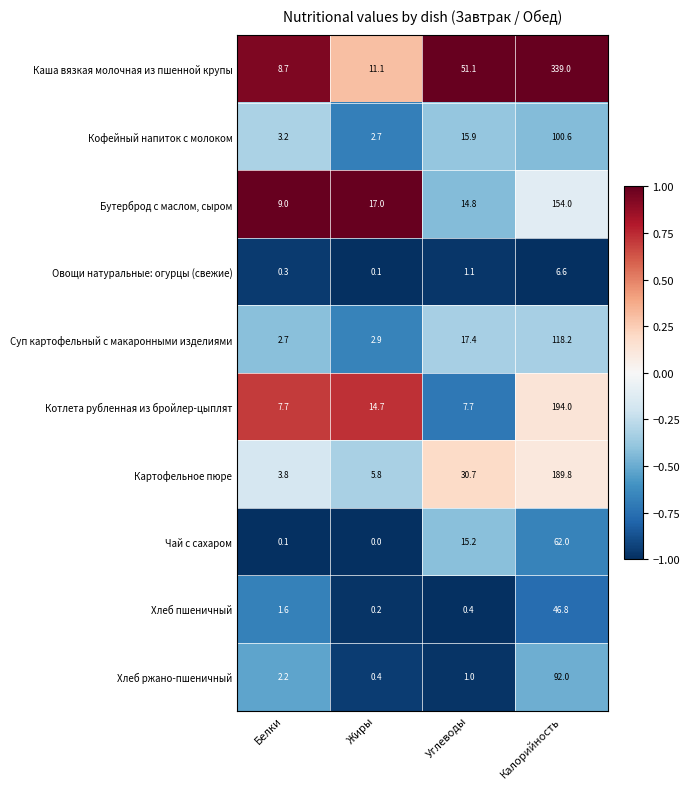

The value of Суп картофельный с макаронными изделиями at Калорийность is 118.2. True or false?

True